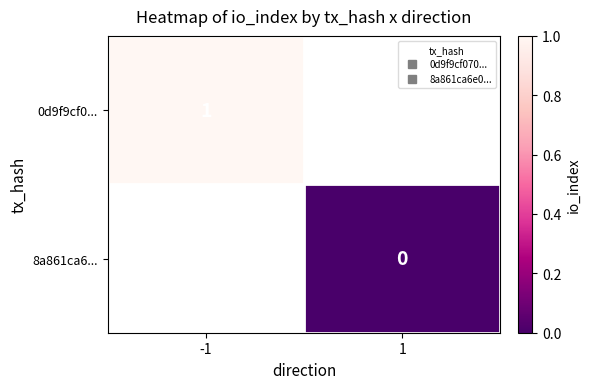

How many categories are shown in the chart?

2